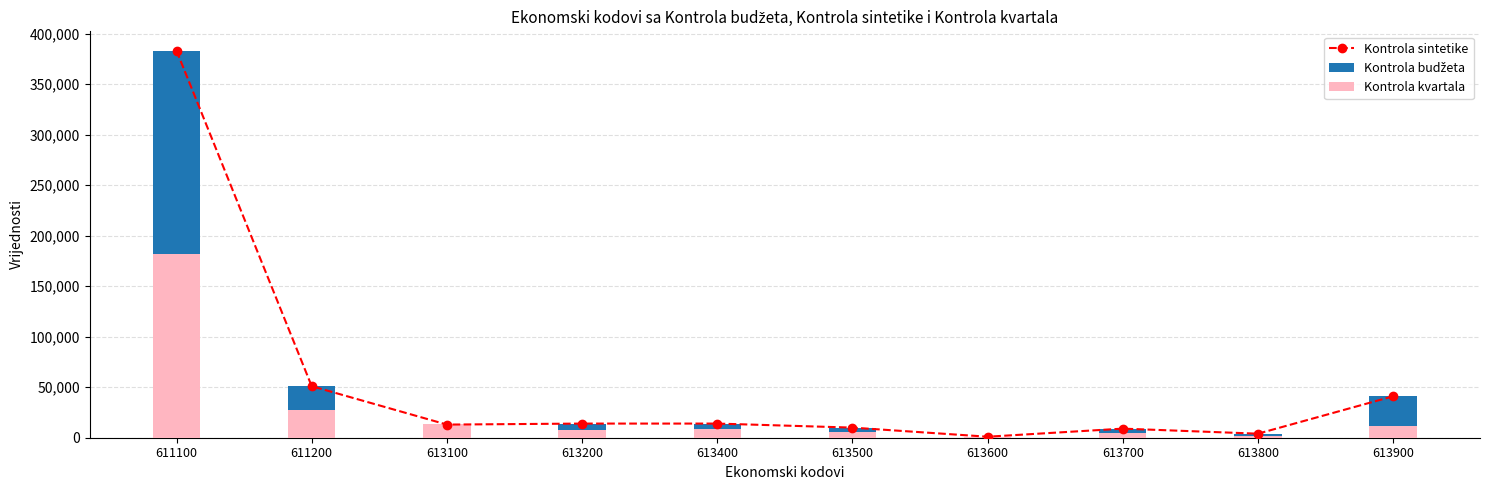

Between 611100 and 611200, which is larger?

611100